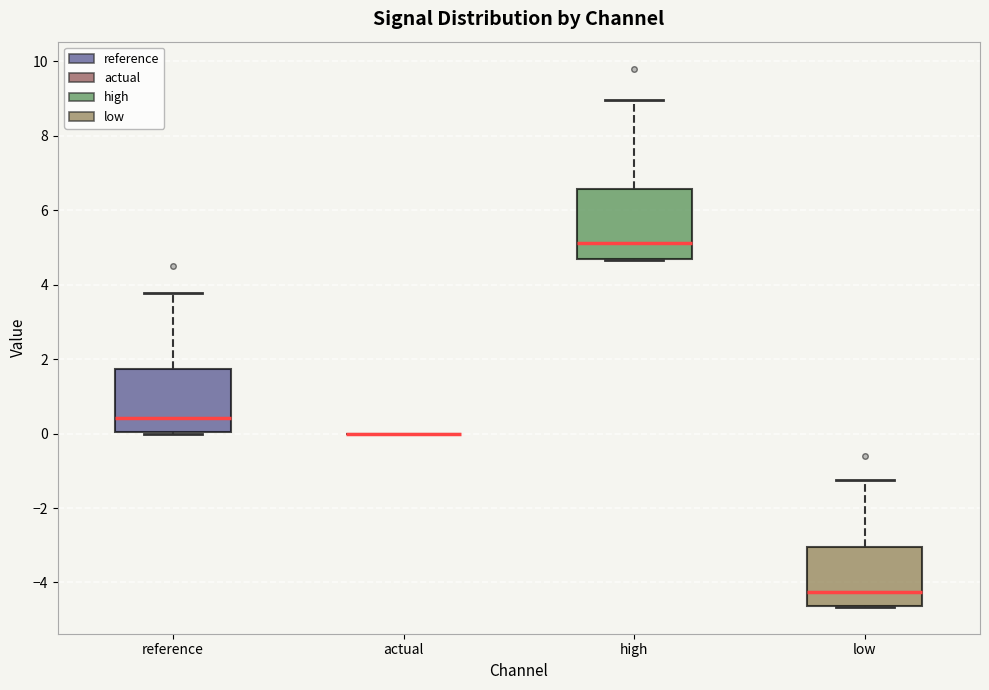

Reading left to right, transcribe this box plot: for each box, give where its median line is, the range the box spans, and where its two whiskers end, as read against the y-axis. The values are not printed on the chart, so give them approximately, as read against the axis.

reference: median 0.4, box 0.0 to 1.8, whiskers 0.0 to 3.8
actual: box collapsed to a line at 0.0, whiskers 0.0 to 0.0
high: median 5.2, box 4.6 to 6.6, whiskers 4.6 to 9.0
low: median -4.2, box -4.6 to -3.0, whiskers -4.6 to -1.2